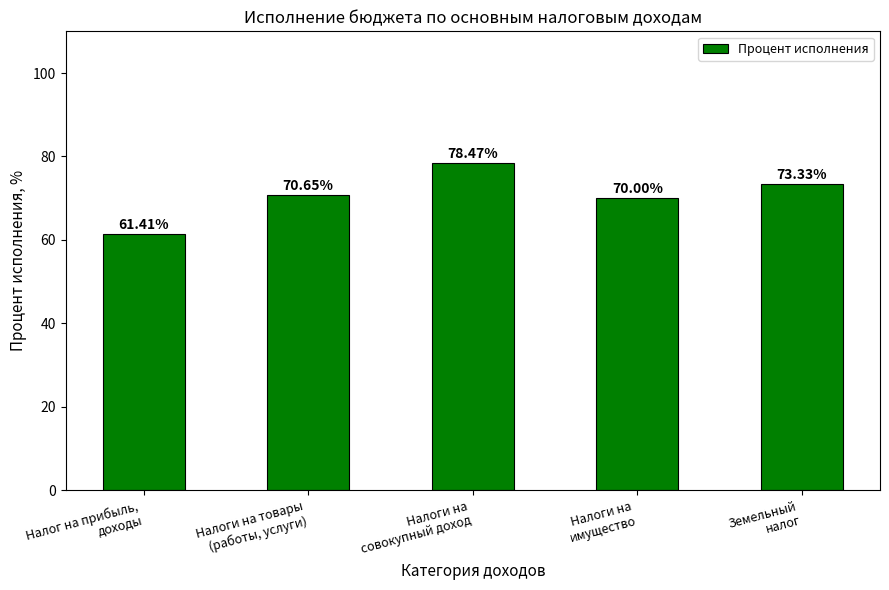

The value at Налоги на товары
(работы, услуги) is 70.7. True or false?

True